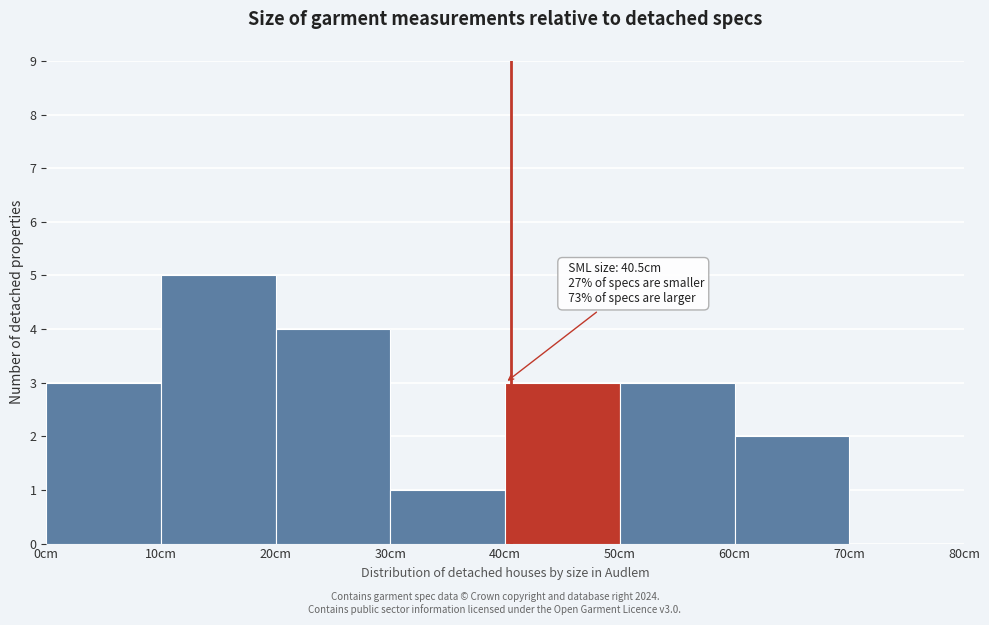

Which range on the x-axis has the tallest bar?

10 to 20